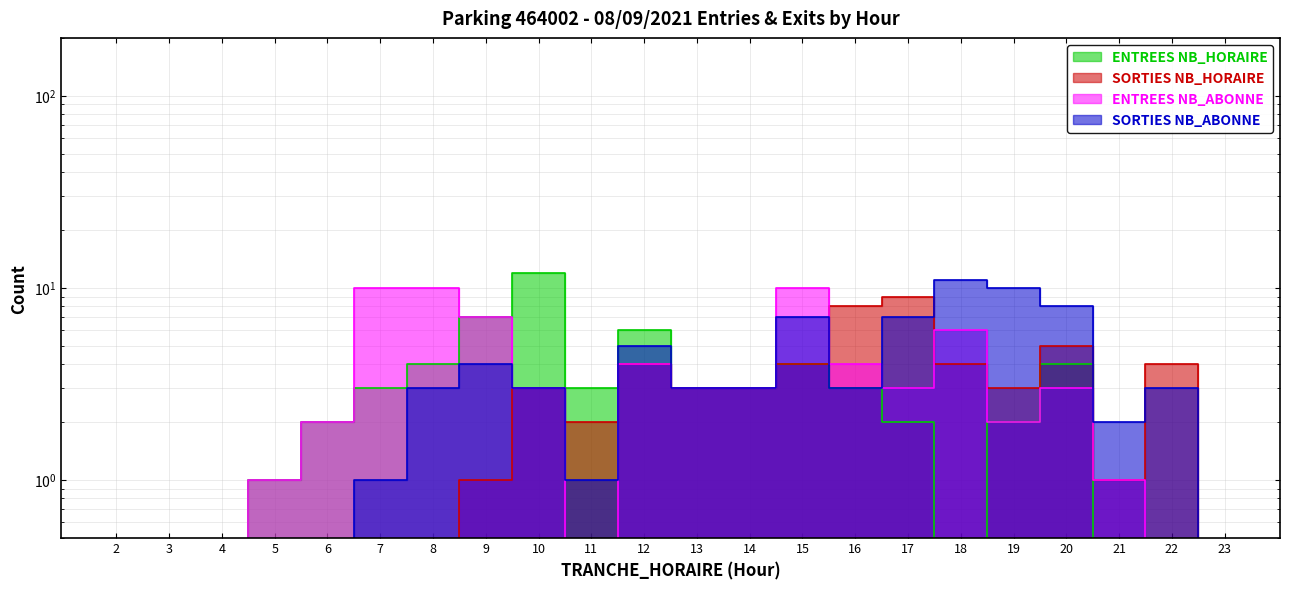

Reading right to left, what are all the values shown in this chart?

ENTREES NB_HORAIRE: 23=0	22=0	21=0	20=4	19=2	18=0	17=2	16=3	15=4	14=3	13=3	12=6	11=3	10=12	9=7	8=4	7=3	6=2	5=1	4=0	3=0	2=0
SORTIES NB_HORAIRE: 23=0	22=4	21=1	20=5	19=3	18=4	17=9	16=8	15=4	14=3	13=3	12=4	11=2	10=3	9=1	8=0	7=0	6=0	5=0	4=0	3=0	2=0
ENTREES NB_ABONNE: 23=0	22=0	21=1	20=3	19=2	18=6	17=3	16=4	15=10	14=3	13=3	12=4	11=0	10=3	9=7	8=10	7=10	6=2	5=1	4=0	3=0	2=0
SORTIES NB_ABONNE: 23=0	22=3	21=2	20=8	19=10	18=11	17=7	16=3	15=7	14=3	13=3	12=5	11=1	10=3	9=4	8=3	7=1	6=0	5=0	4=0	3=0	2=0